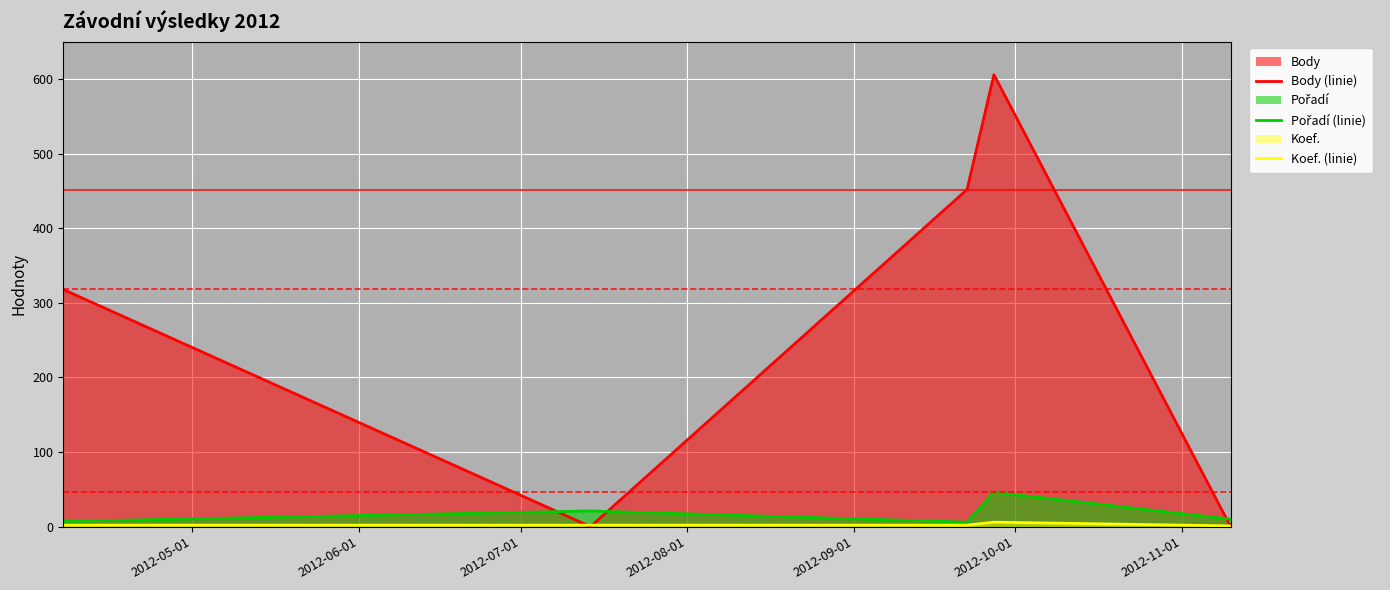

What is the value of the Koef. (linie) point at the 4th from the left?

6